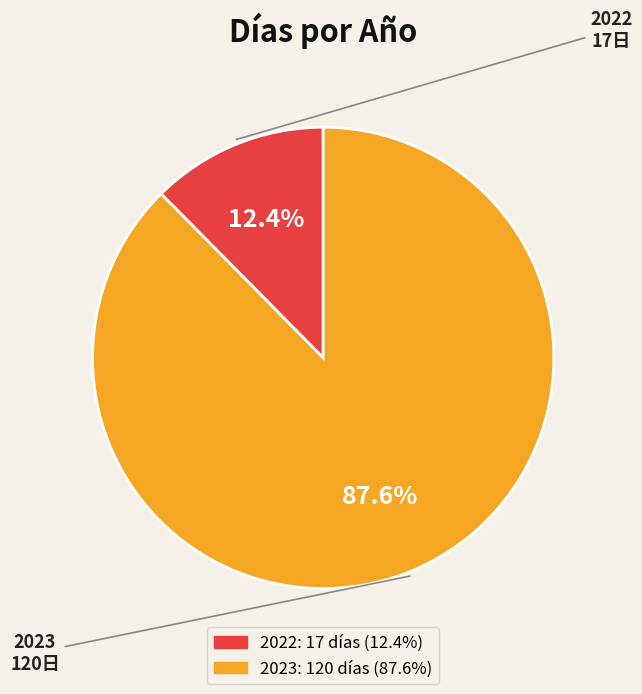

Which has a higher value, 2022 or 2023?

2023